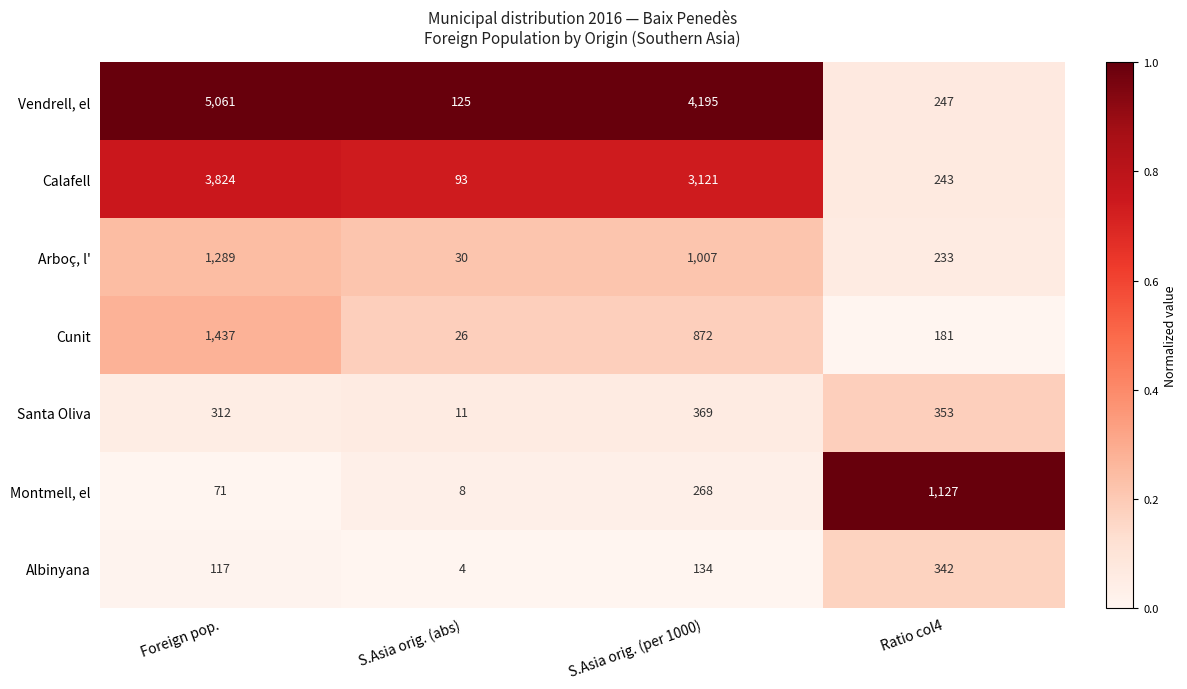

Count the number of data series in this chart.

7